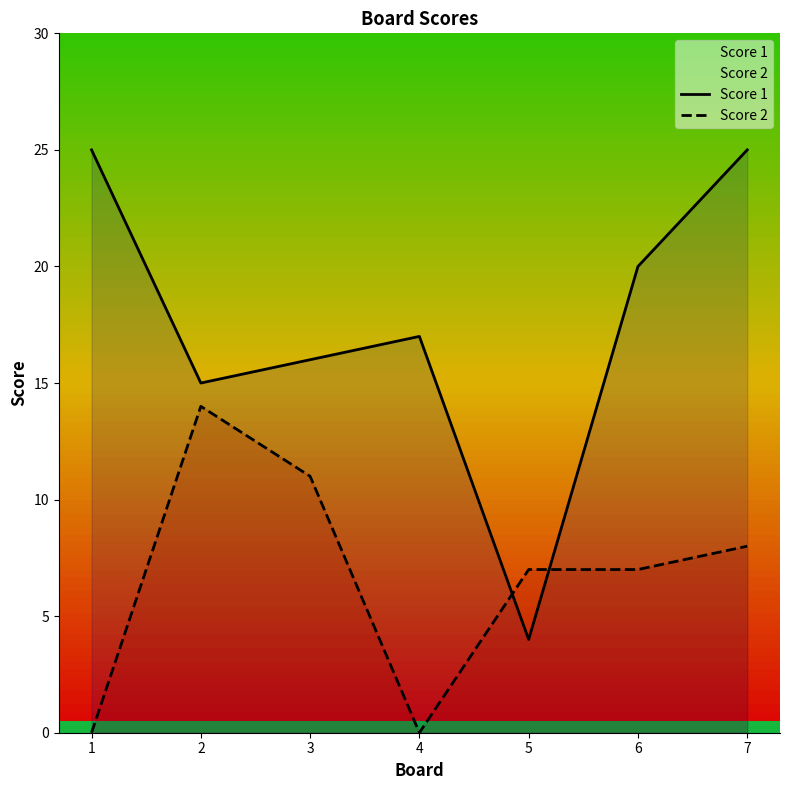

What is the difference between the maximum and minimum values in the Score 1 series?

21